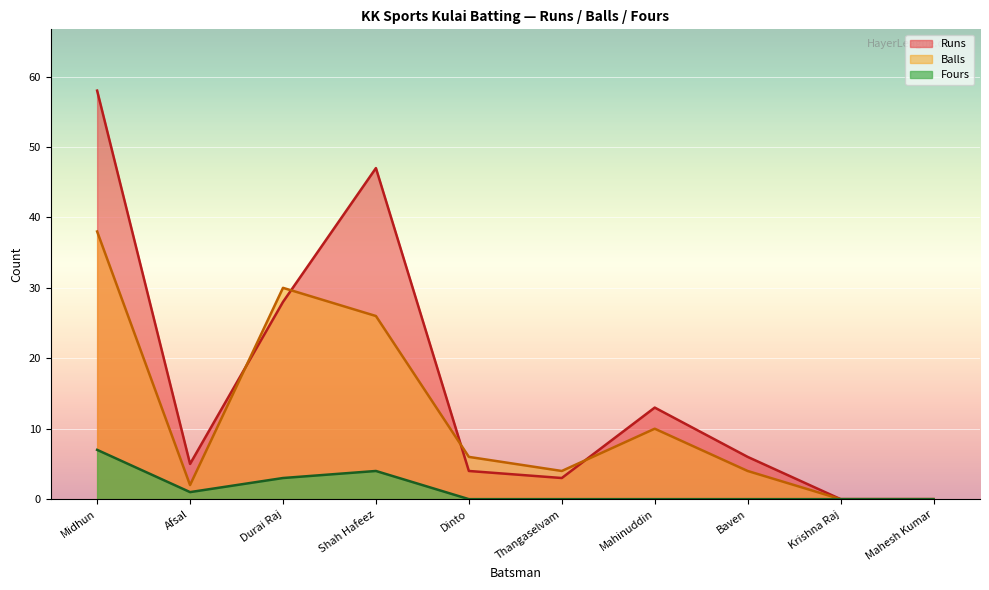

At how many categories does at least one series exceed 37?

2